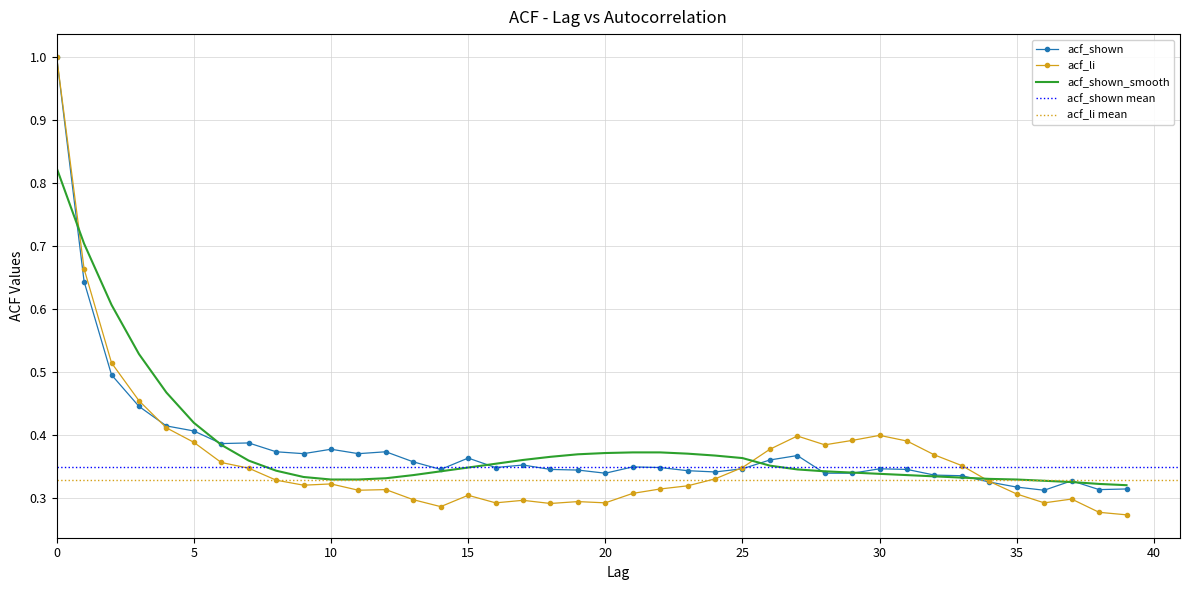

The acf_li series shows 0.1 at 25. True or false?

False